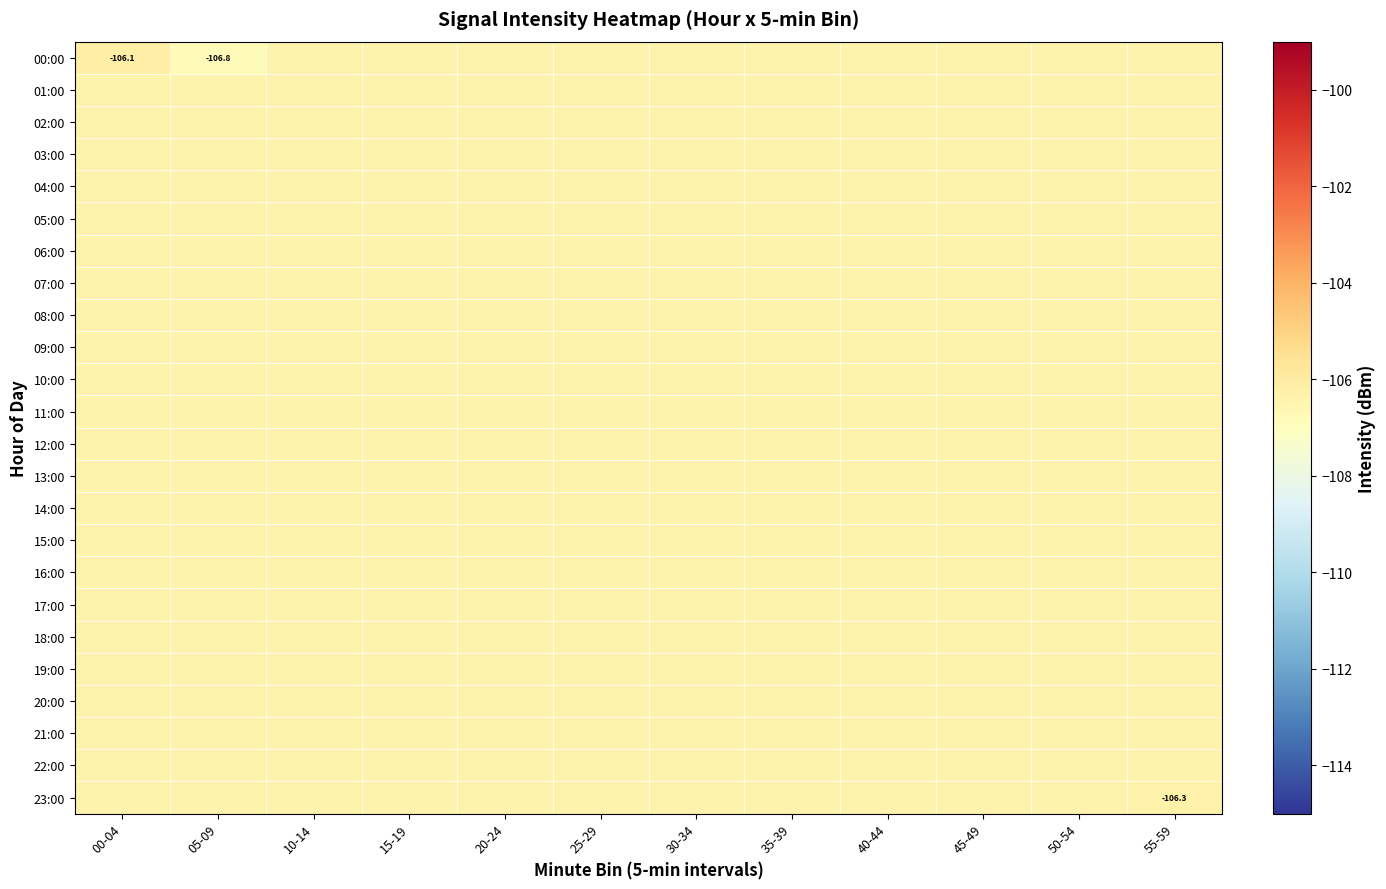

Count the number of categories in the chart.

12